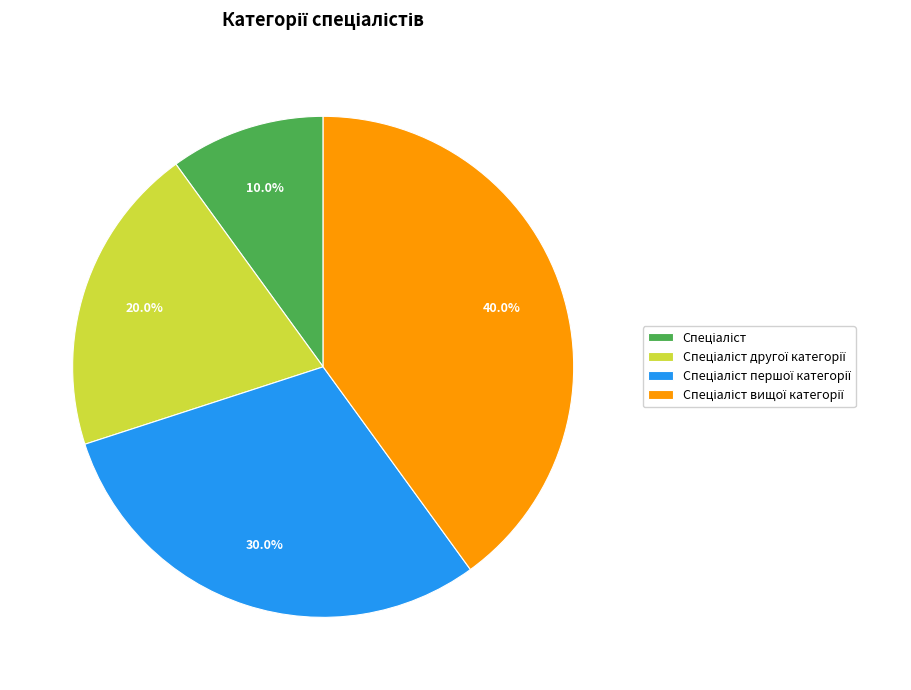

Is there a majority slice in this chart?

No